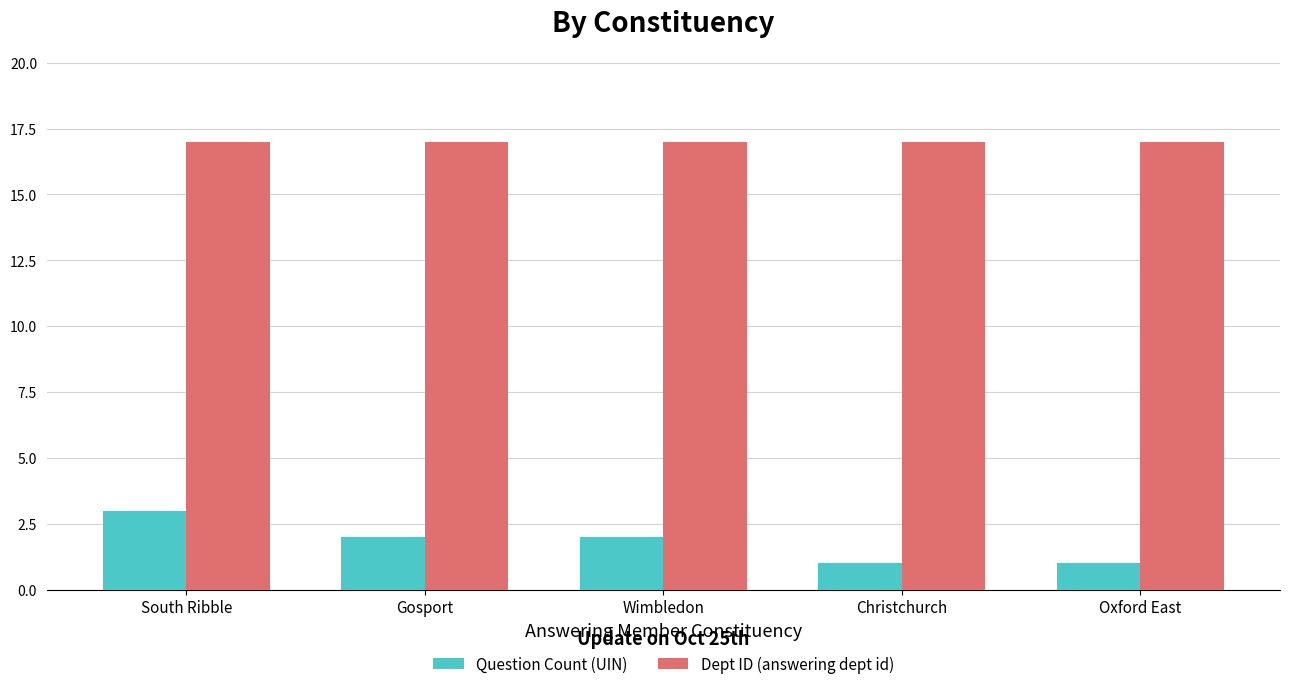

List the series in order of their overall mean, highest first.

Dept ID (answering dept id), Question Count (UIN)